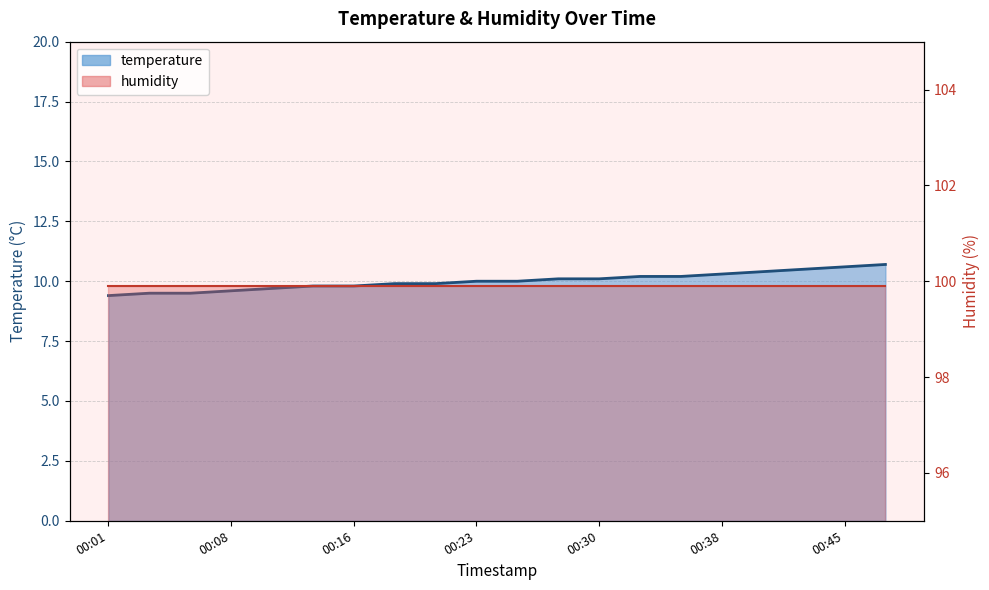

What is the value of the 3rd point from the left?

9.5